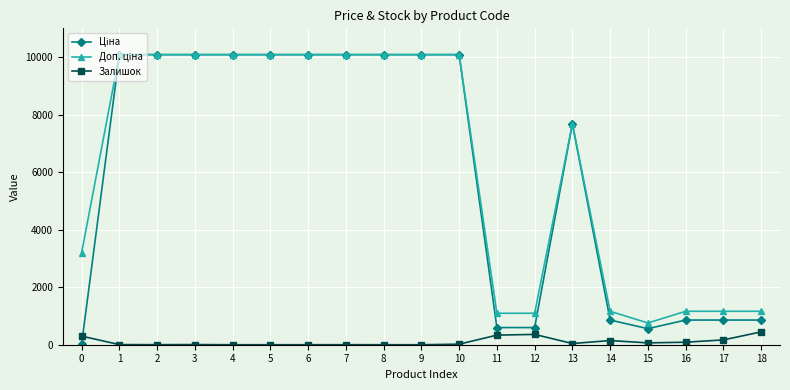

What is the total value across all series at 4?

20171.6